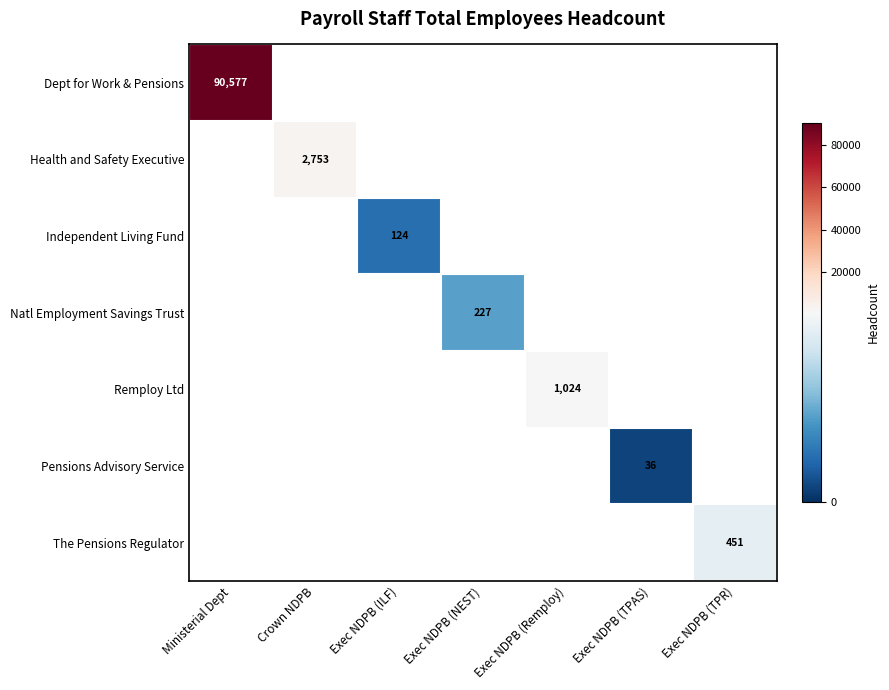

Count the number of categories in the chart.

7